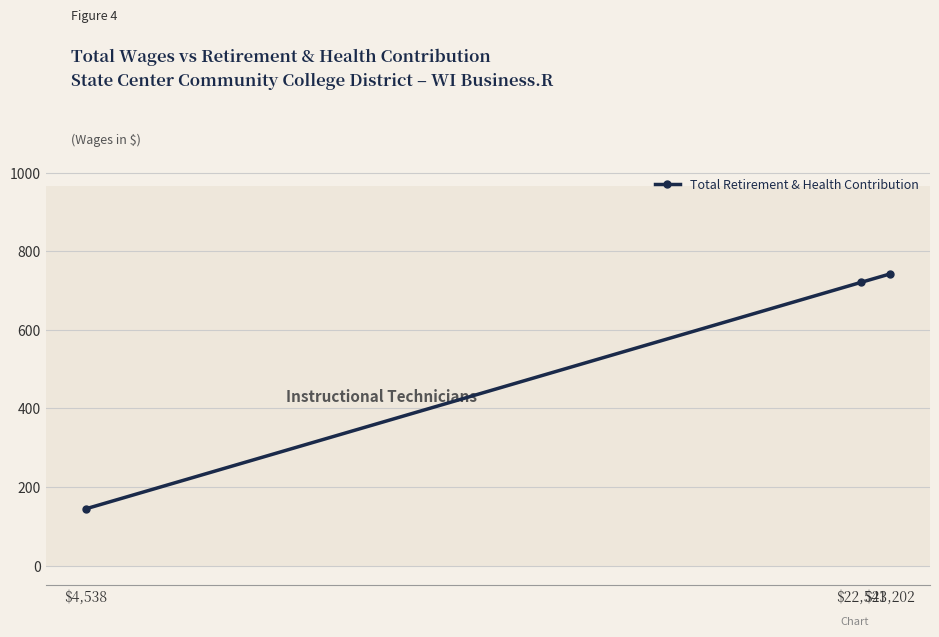

What is the difference between the values at $22,541 and $23,202?

21